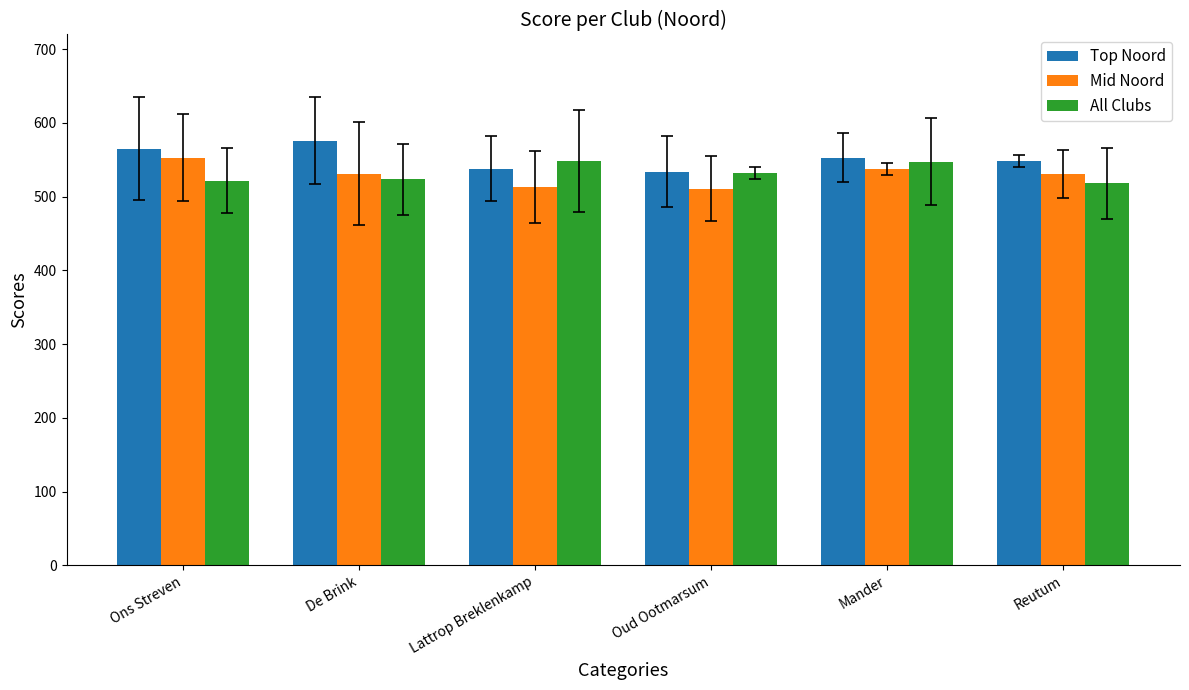

What is the highest value of the Top Noord series?

575.7